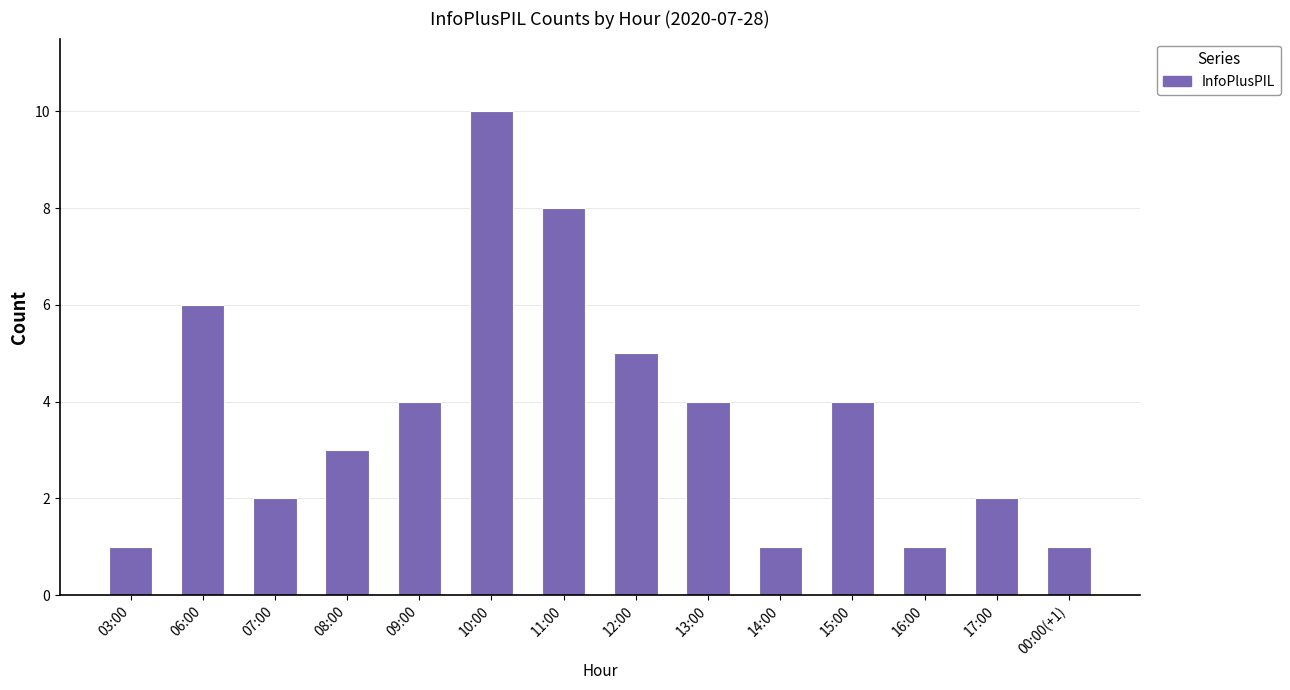

What is the smallest value displayed?

1